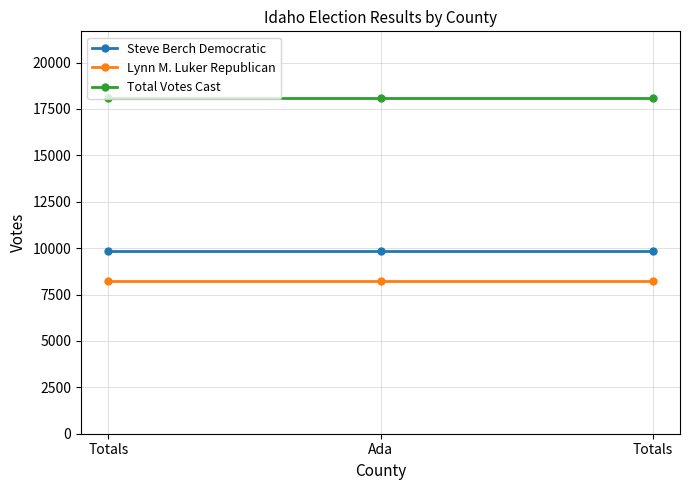

How many lines are shown in the chart?

3